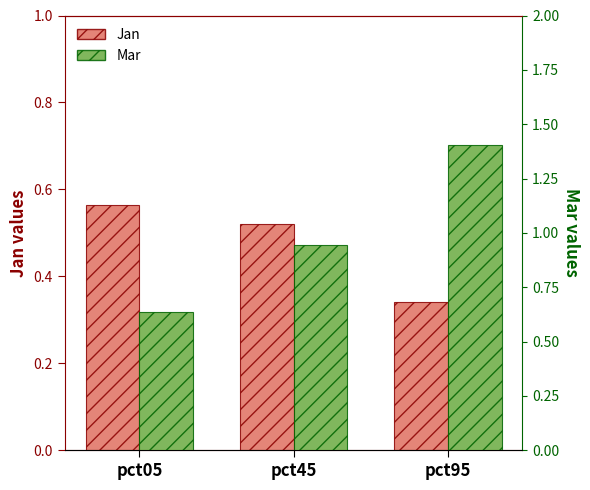

Which series has the largest total across all categories?

Mar